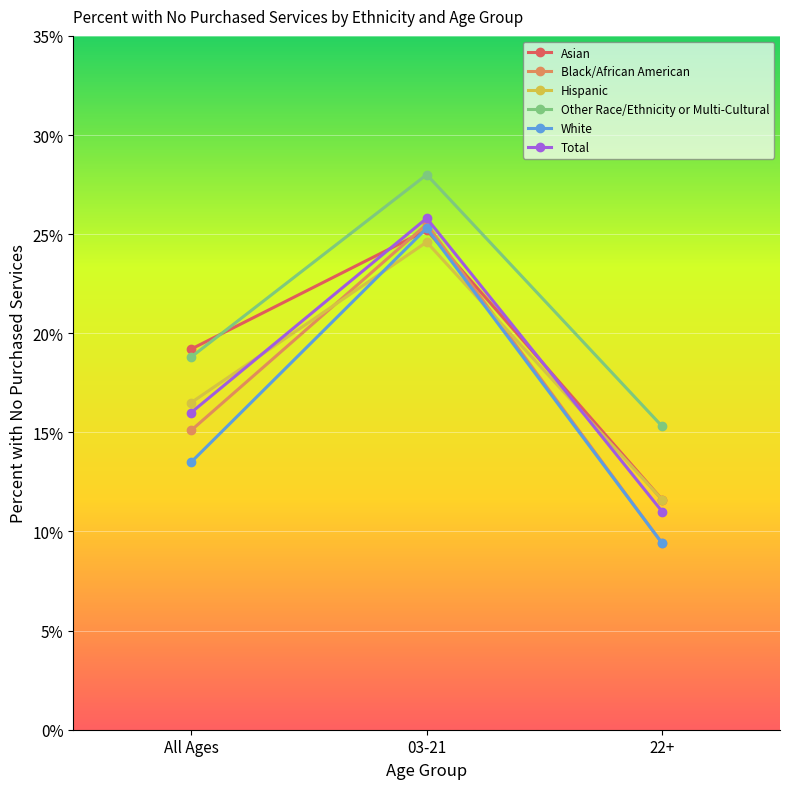

Is the value of Black/African American at 03-21 greater than the value of White at All Ages?

Yes